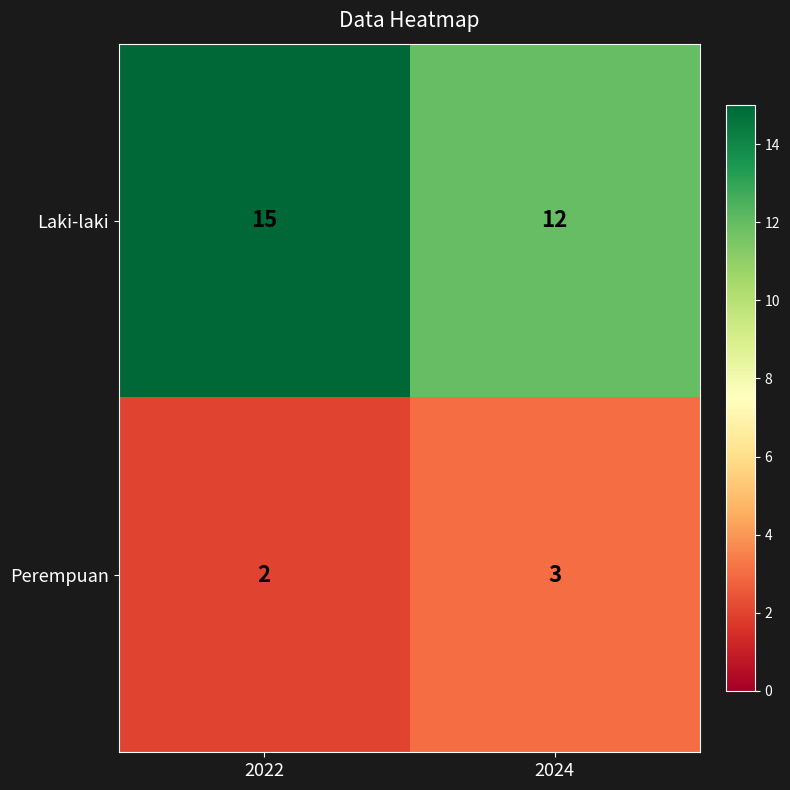

What is the sum of all Perempuan values?

5